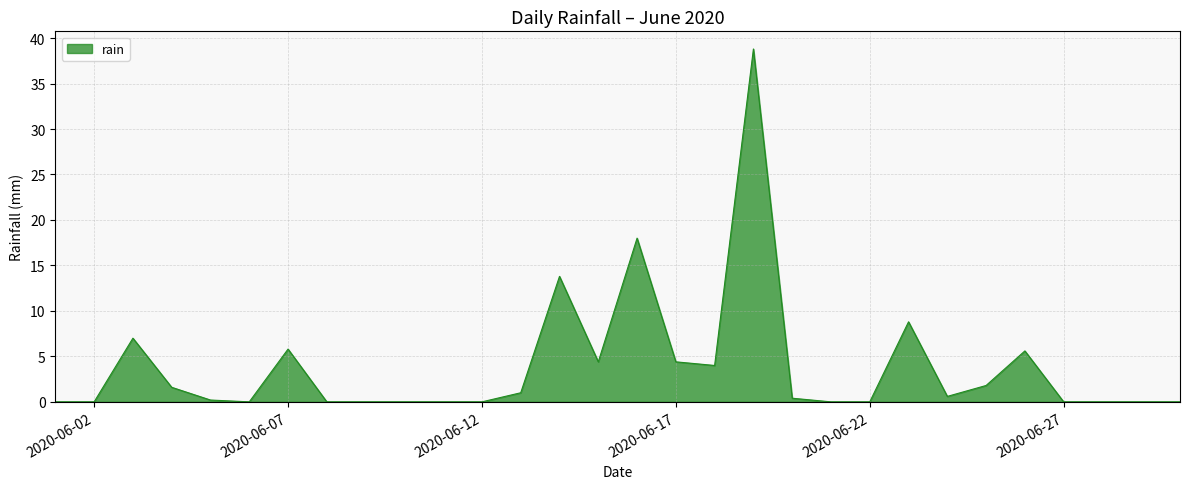

What is the greatest value displayed?

38.8